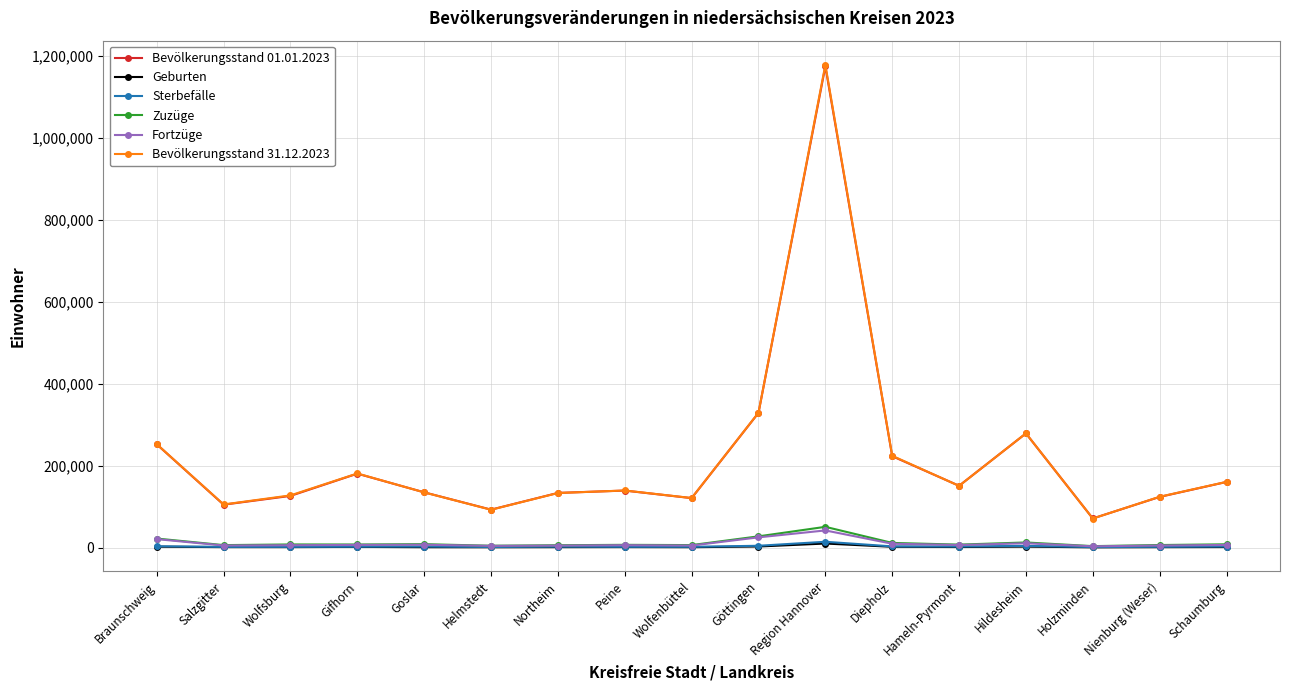

Which series has the largest range (max minus min)?

Bevölkerungsstand 31.12.2023